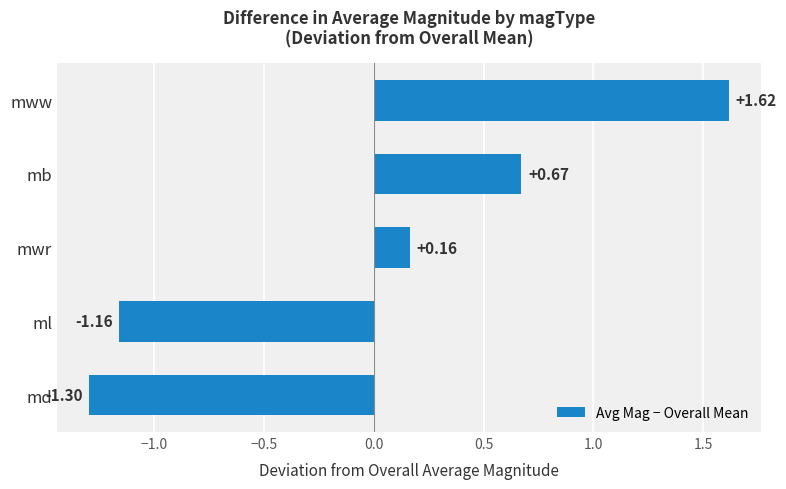

Which category has the lowest value across all series?

md